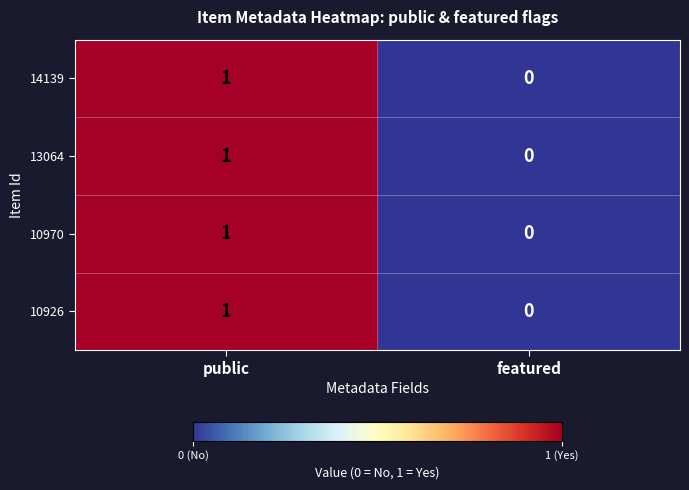

What is the total value across all series at public?

4